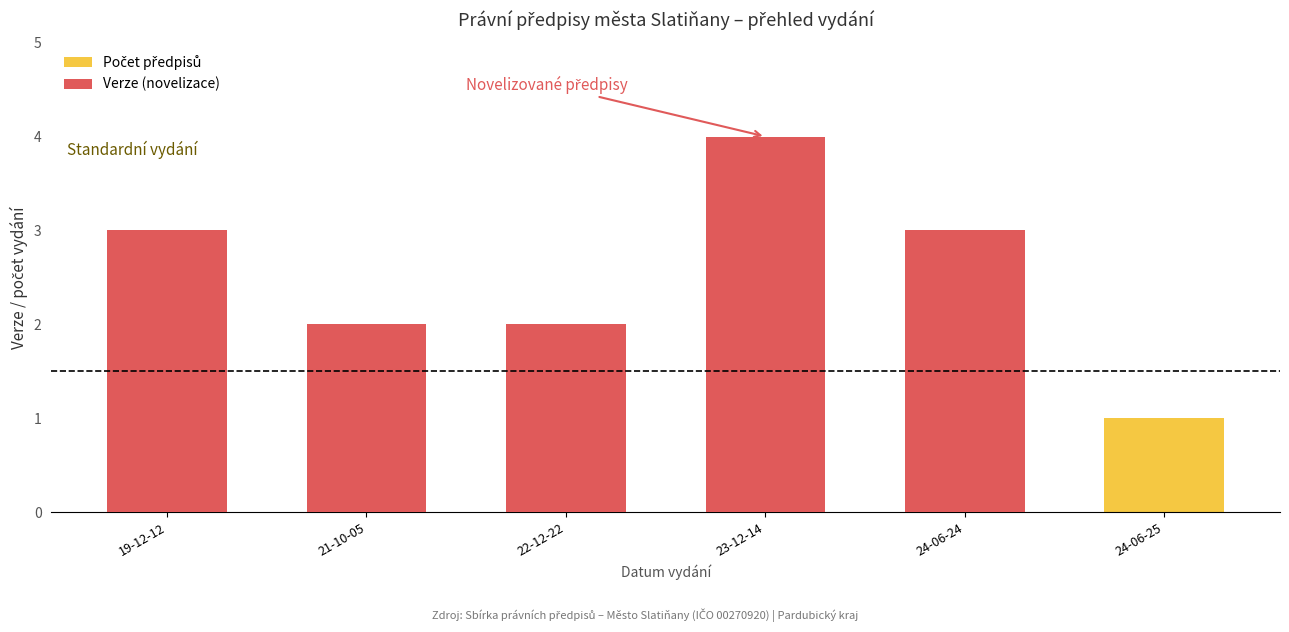

How many data points in Verze (novelizace) are less than 3?

3